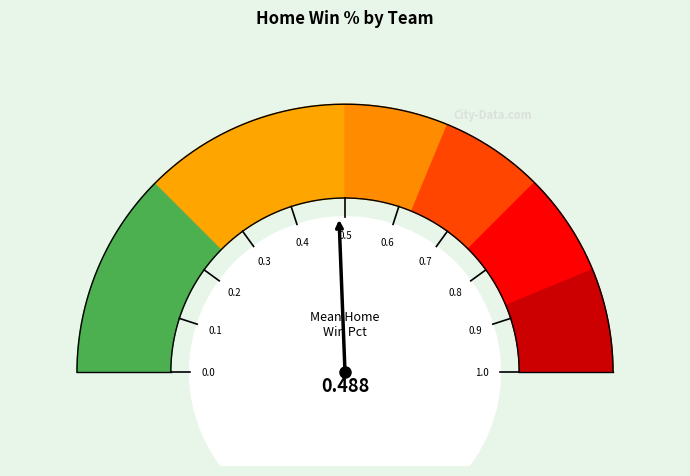

Does StantonatorVAN represent more than half of the total?

No